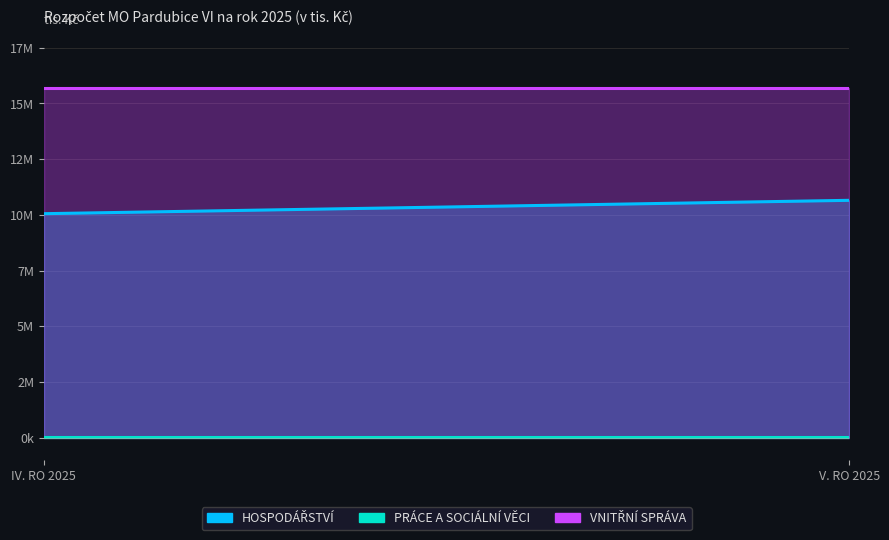

List the series in order of their overall mean, highest first.

VNITŘNÍ SPRÁVA, HOSPODÁŘSTVÍ, PRÁCE A SOCIÁLNÍ VĚCI